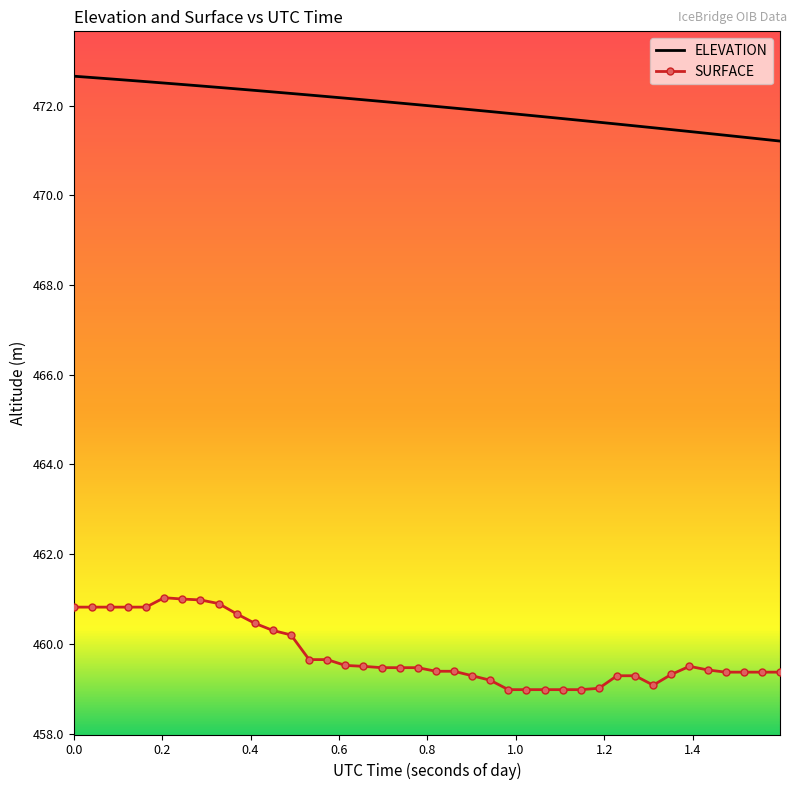

Which series has the largest total across all categories?

ELEVATION